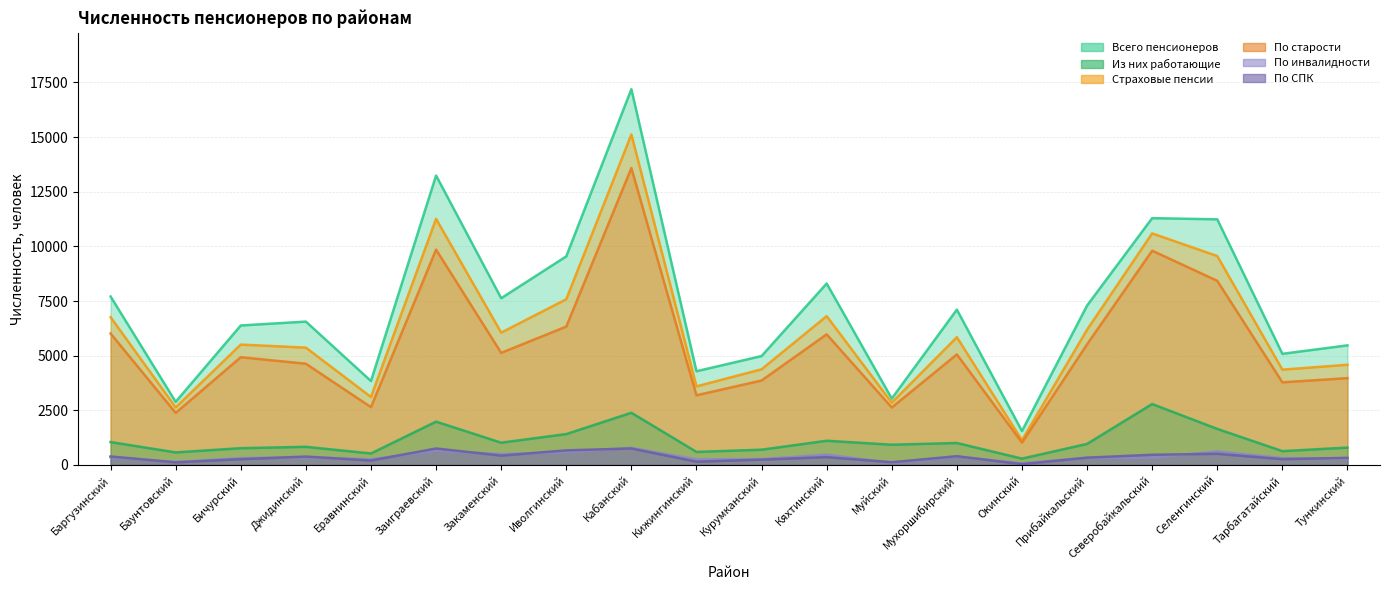

At which category does Из них работающие reach its first local valley?

Баунтовский